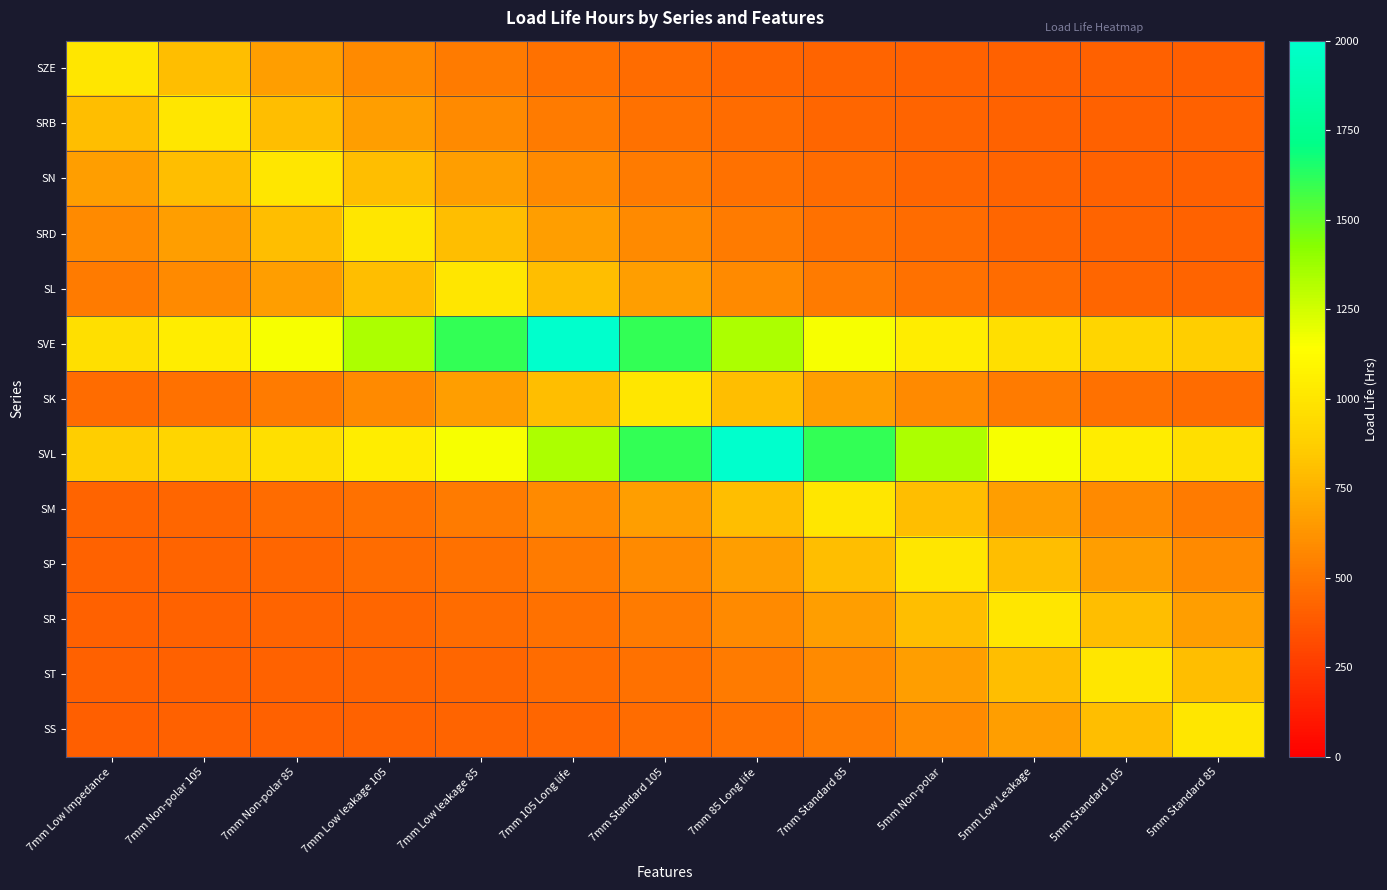

Which series changed the most between 7mm 105 Long life and 5mm Standard 85?

SVE